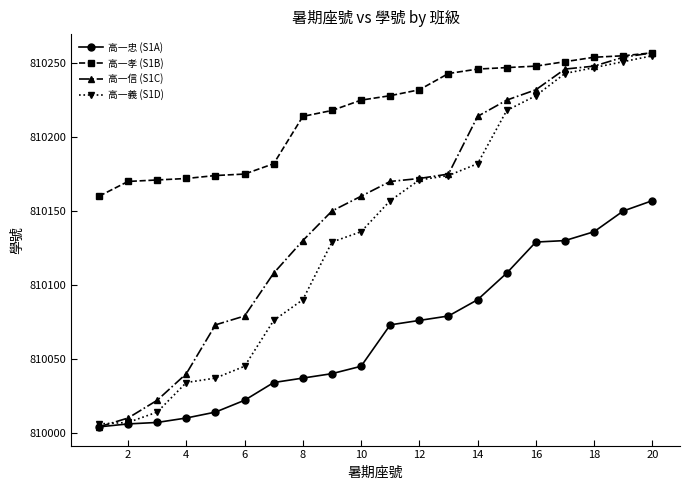

How many distinct data groups are displayed?

4